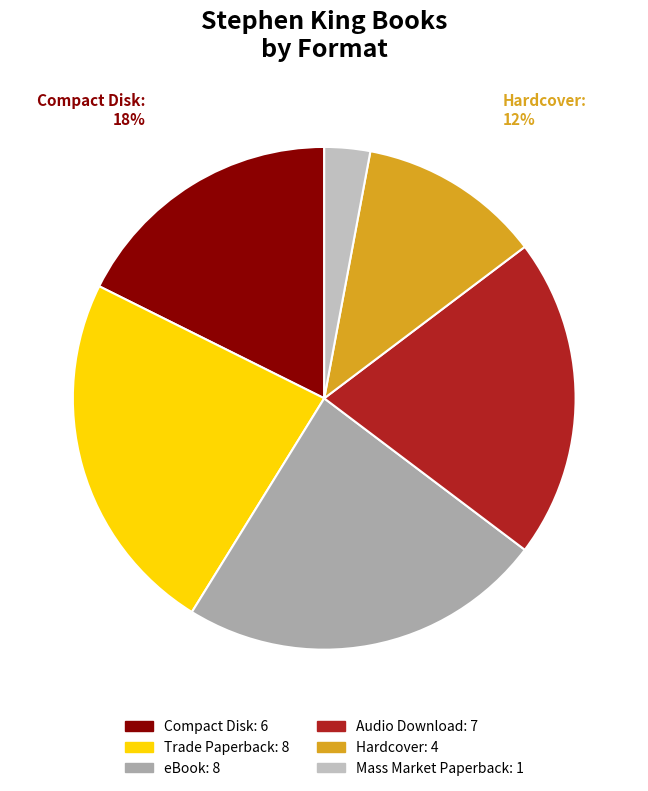

To the nearest percent, what is the difference between the eBook and Hardcover slice percentages?

12%